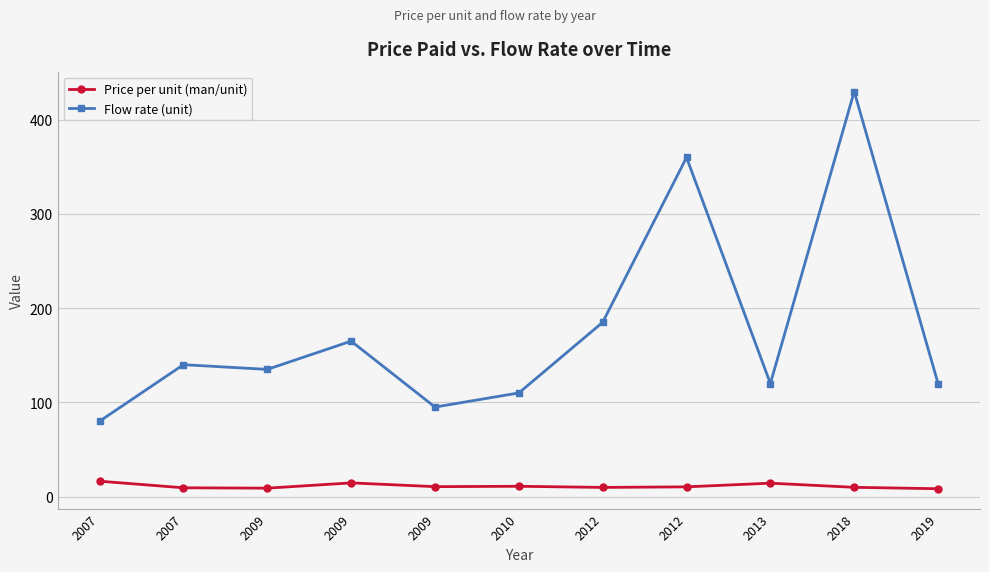

Is the value of Price per unit (man/unit) at 2009 greater than the value of Flow rate (unit) at 2013?

No